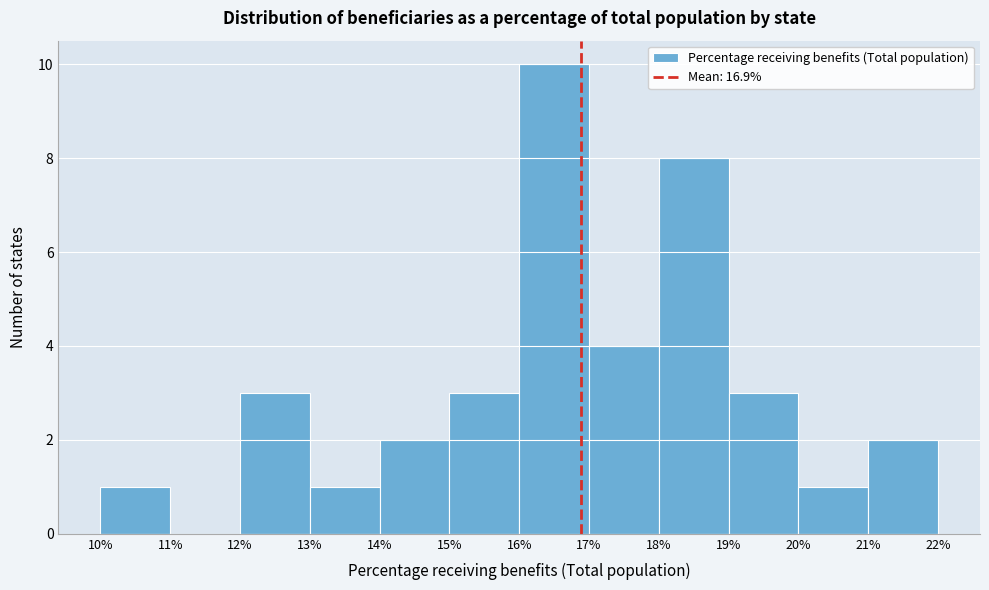

Which range on the x-axis has the tallest bar?

16% to 17%